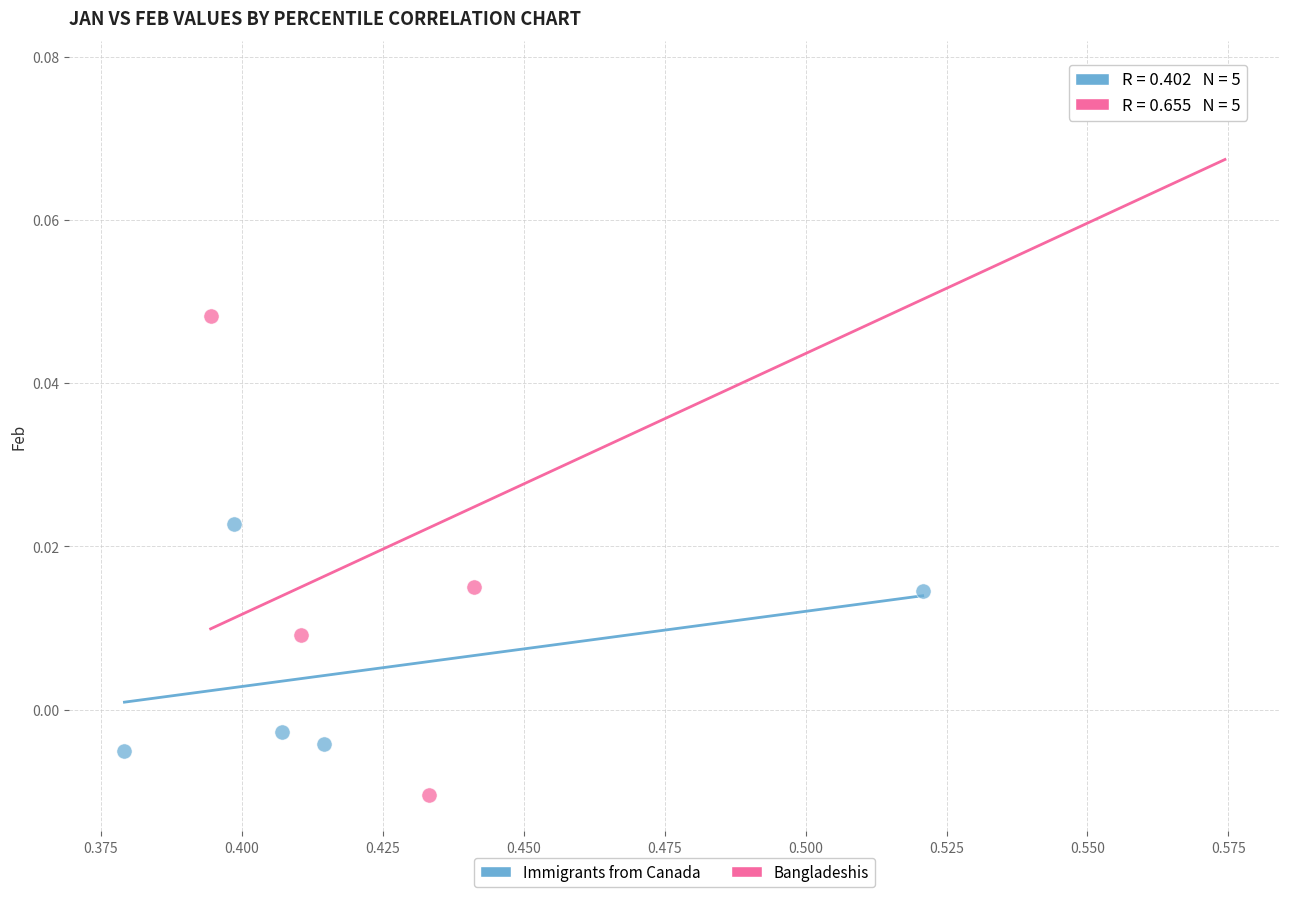

Which series reaches the maximum Y coordinate?

Bangladeshis